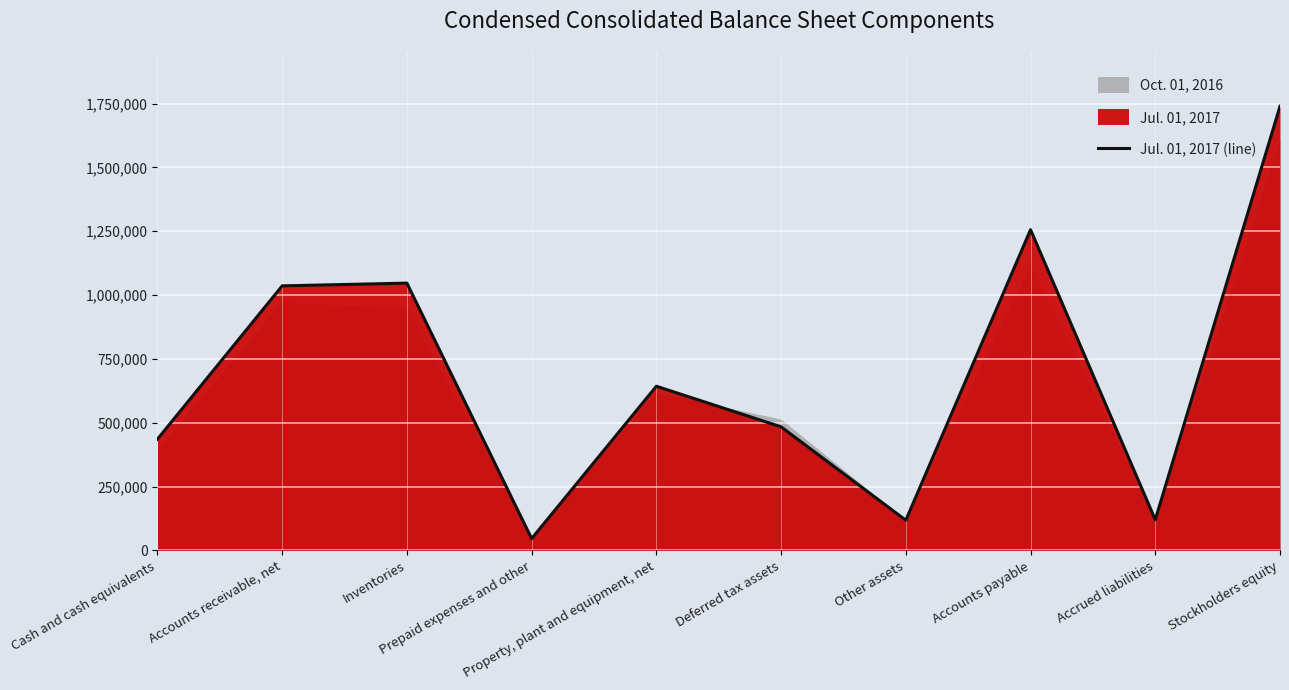

What is the label of the 2nd point from the right?

Accrued liabilities